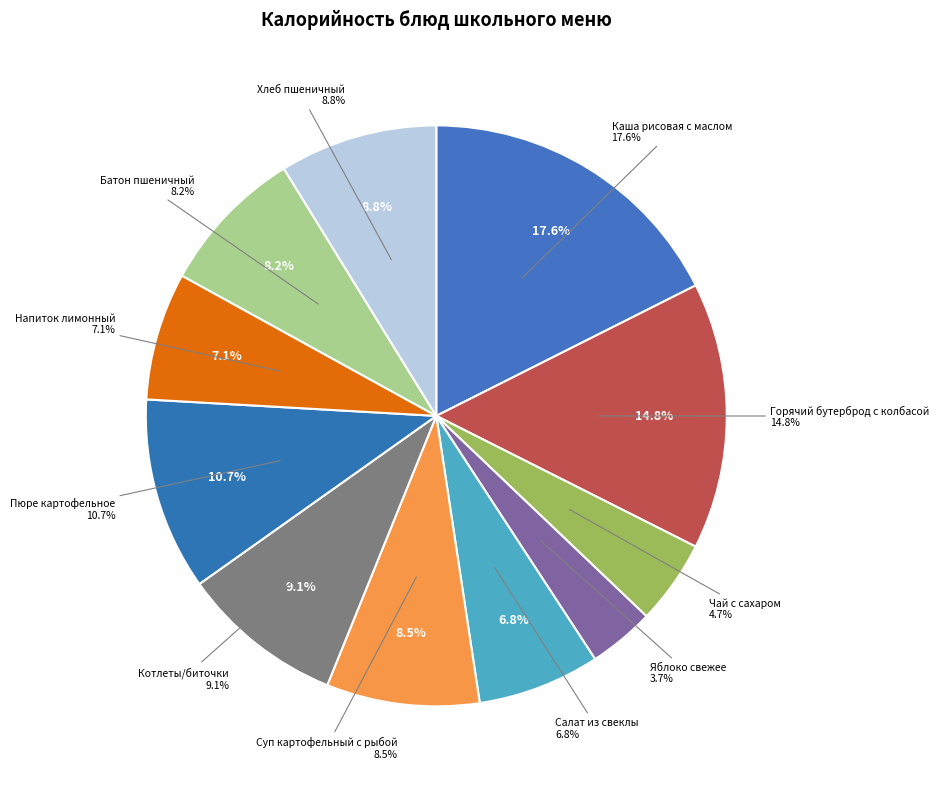

Is Горячий бутерброд с колбасой the majority of the pie?

No